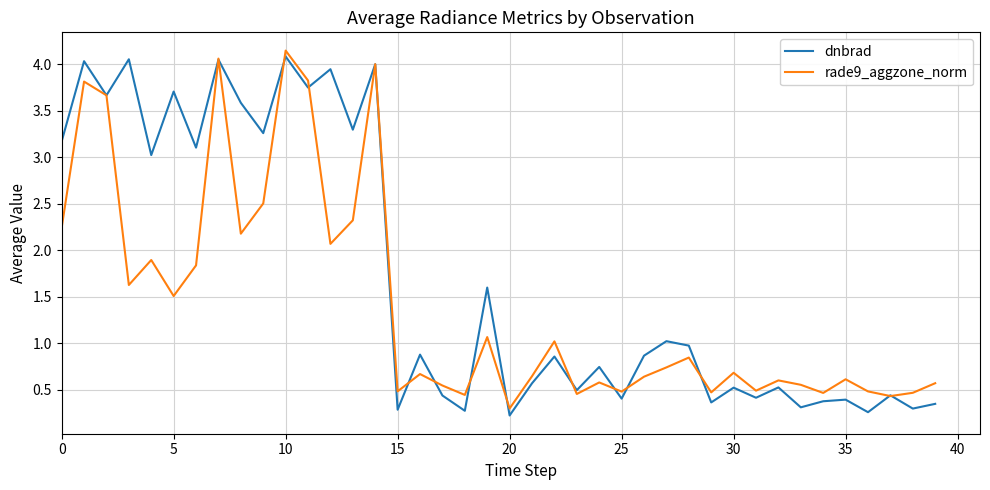

Which series has the widest spread of values?

dnbrad